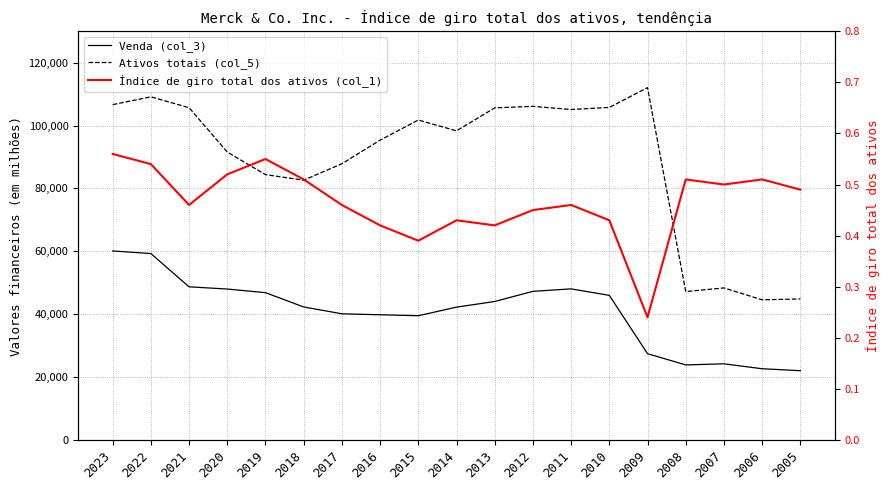

Which series changed the most between 2023 and 2006?

Ativos totais (col_5)